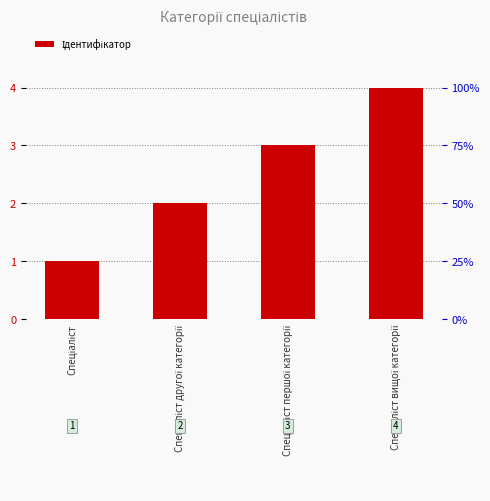

Which has a higher value, Спеціаліст другої категорії or Спеціаліст?

Спеціаліст другої категорії